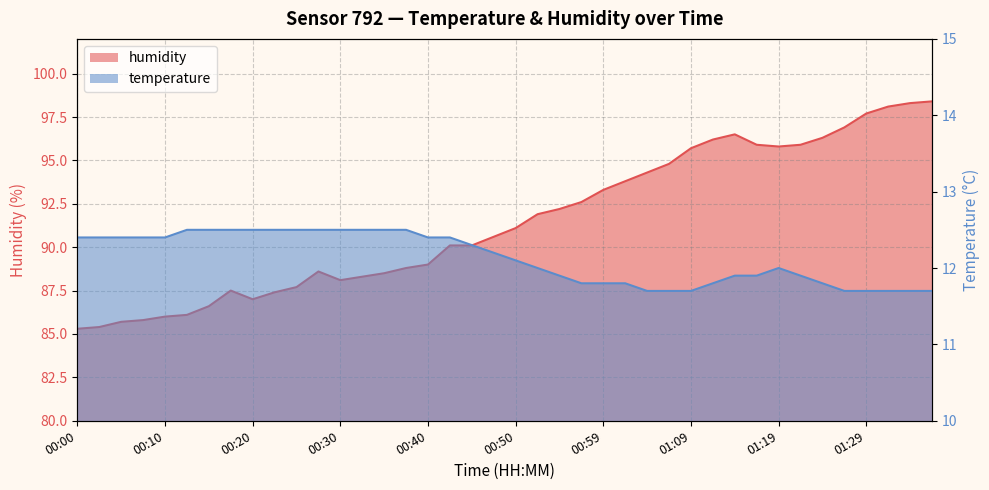

How many data points in humidity are above 91?

20